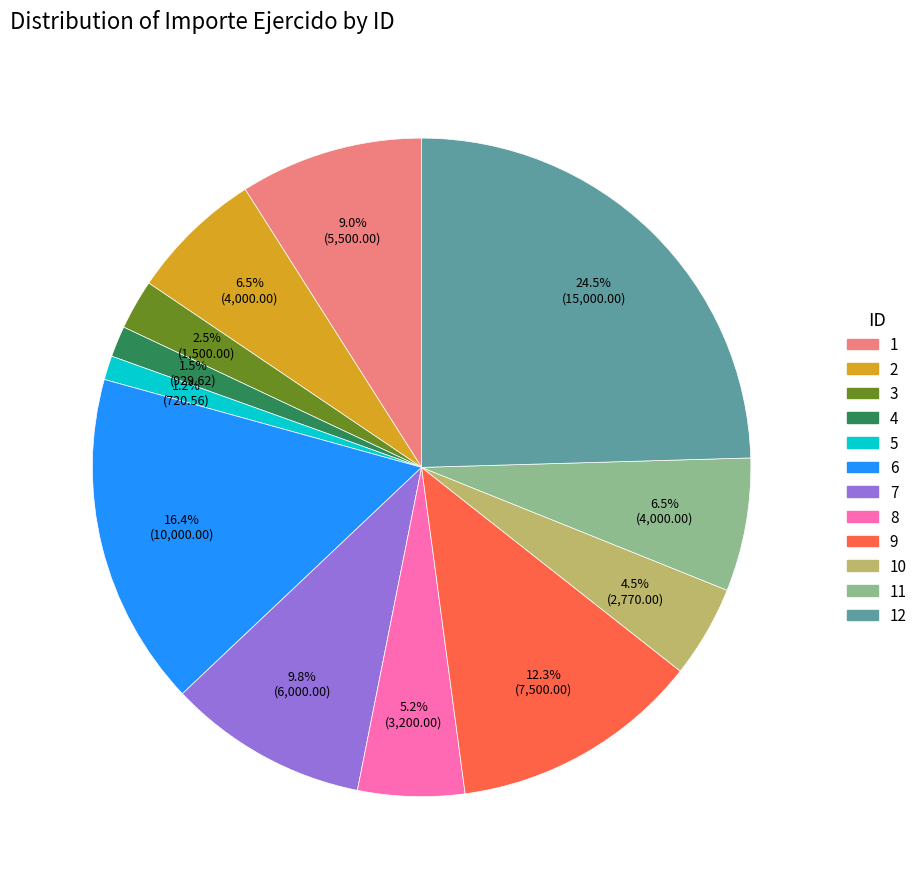

What is the total percentage of 7 and 1?

18.8%